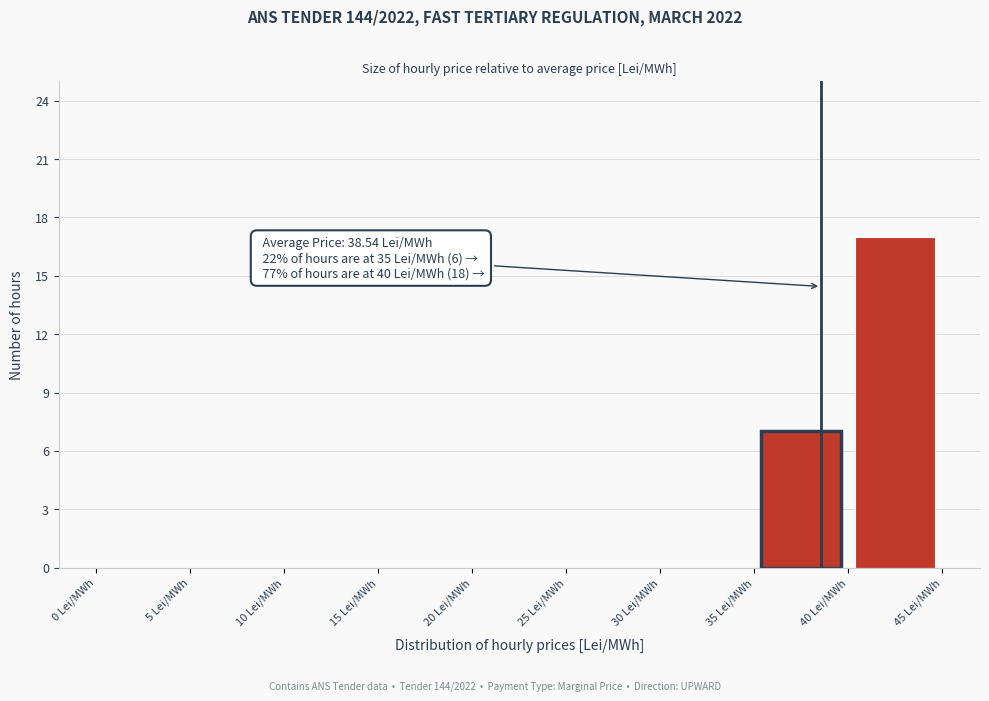

Over which range of the x-axis is the bar tallest?

40 to 45